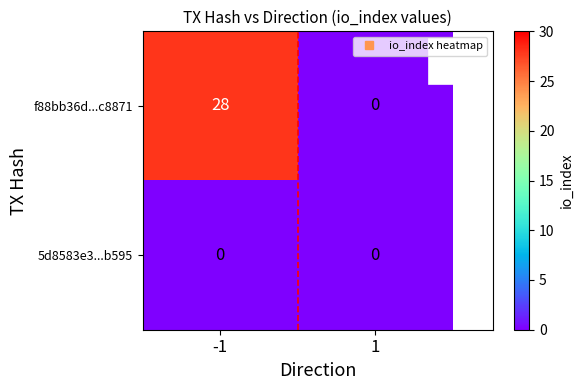

What is the difference between the highest and lowest values at -1?

28